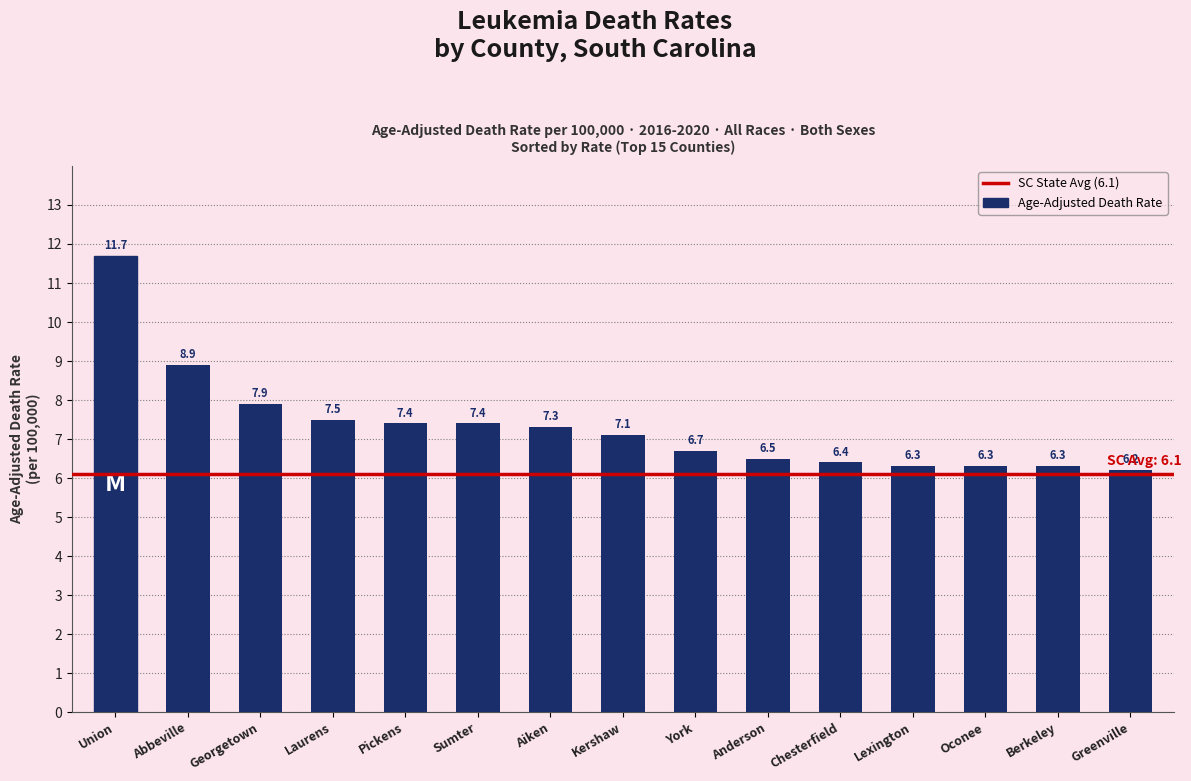

What is the maximum value shown in the chart?

11.7